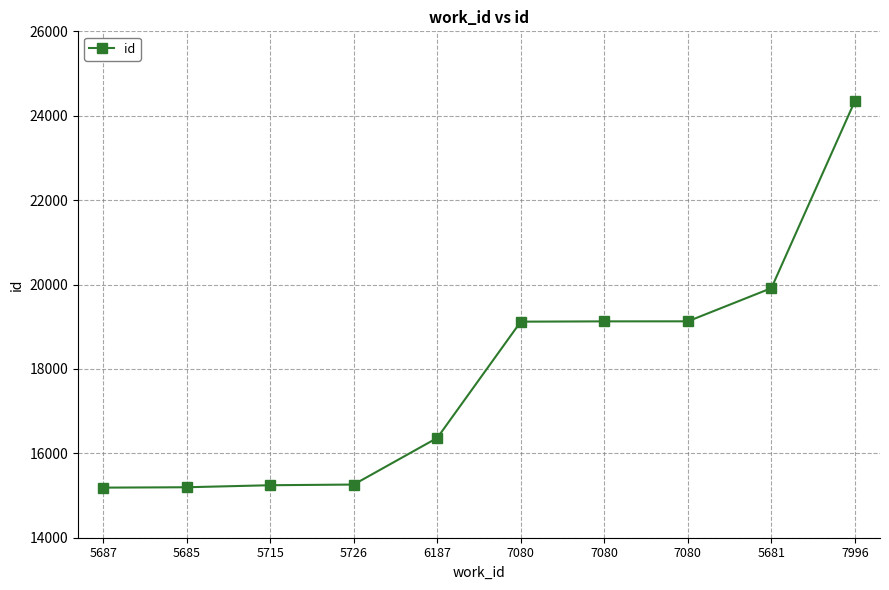

What is the difference between the maximum and minimum values?

9164